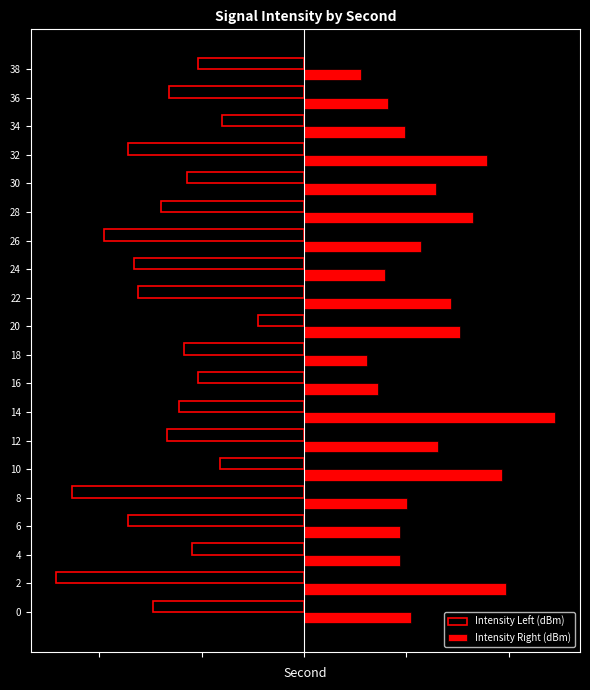

What are all the series names shown in the legend?

Intensity Left (dBm), Intensity Right (dBm)